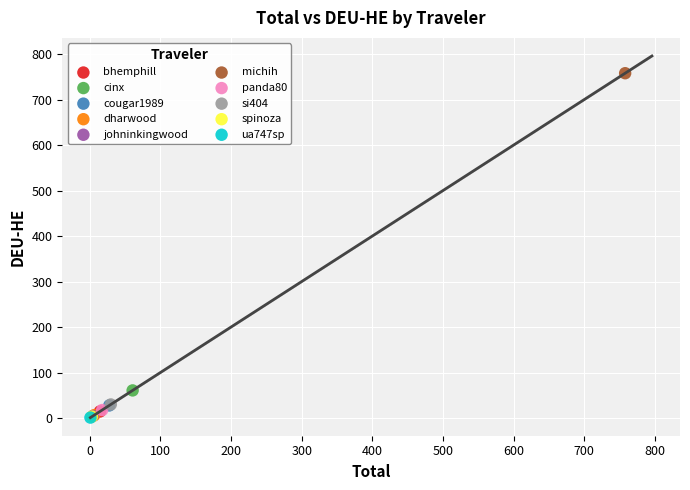

What are all the series names shown in the legend?

bhemphill, cinx, cougar1989, dharwood, johninkingwood, michih, panda80, si404, spinoza, ua747sp